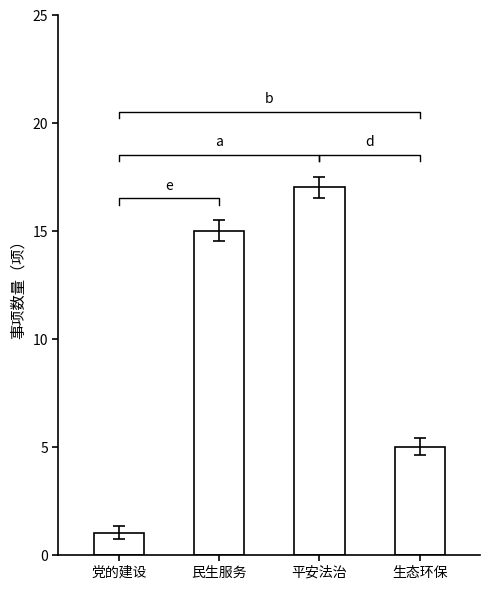

Reading left to right, what are all the values shown in this chart?

党的建设=1	民生服务=15	平安法治=17	生态环保=5